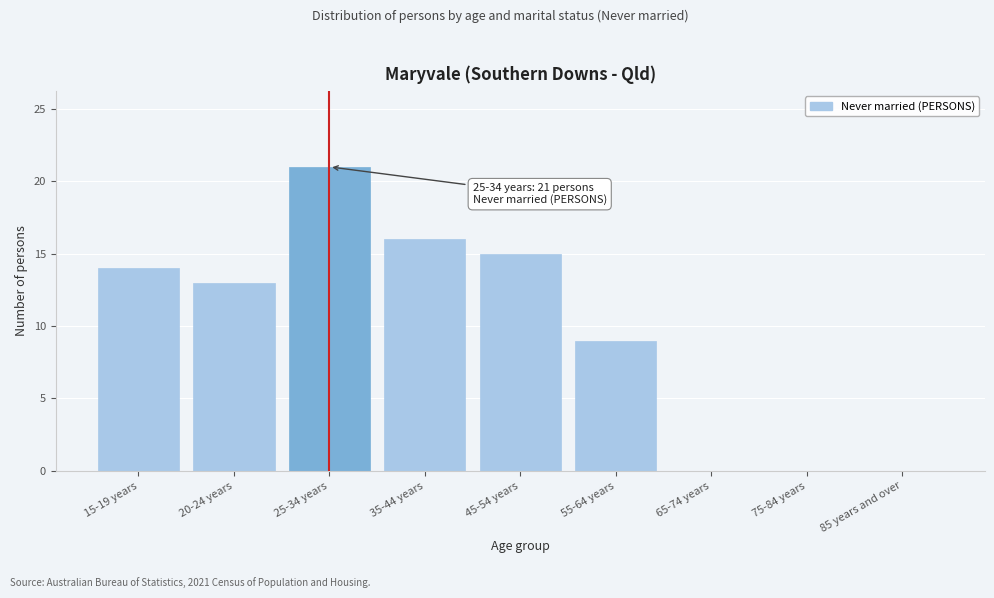

Reading left to right, list all the values displayed in this chart.

15-19 years=14	20-24 years=13	25-34 years=21	35-44 years=16	45-54 years=15	55-64 years=9	65-74 years=0	75-84 years=0	85 years and over=0